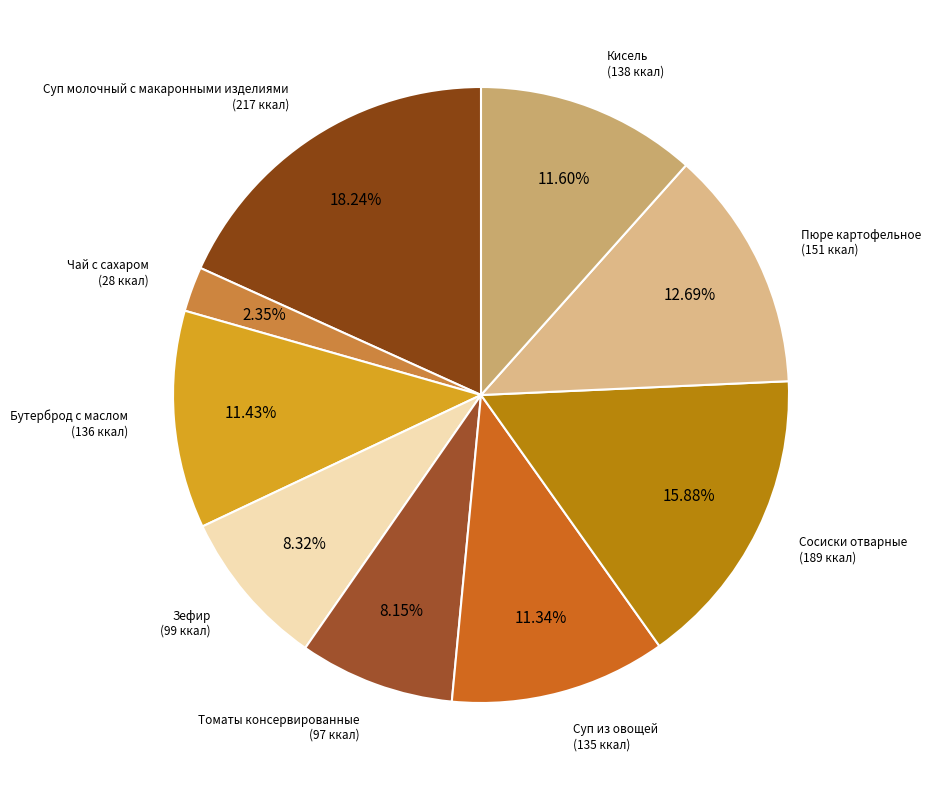

Which slice is the largest?

Суп молочный с макаронными изделиями